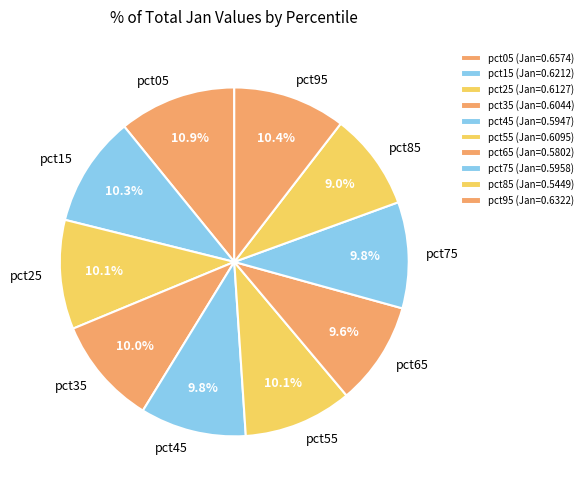

What is the smallest slice in the pie chart?

pct85